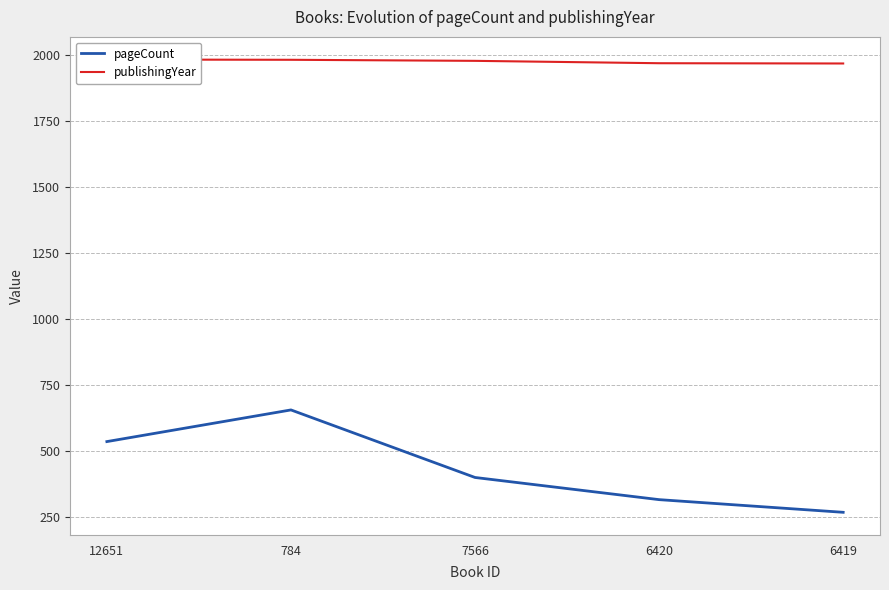

What is the difference between the maximum and minimum values in the pageCount series?

388